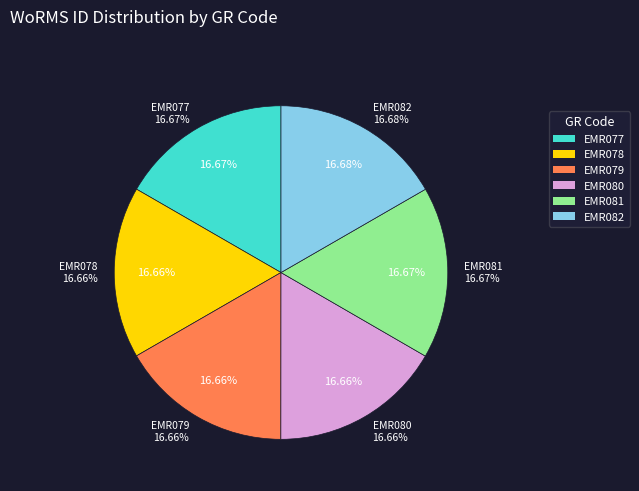

What is the largest slice in the pie chart?

EMR082